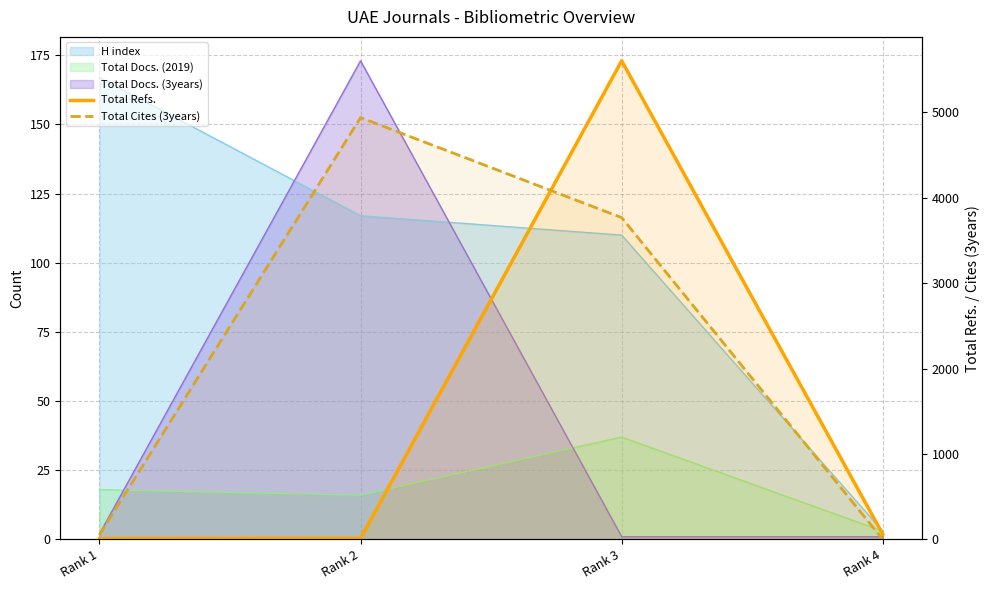

Which series has the largest total across all categories?

Total Cites (3years)